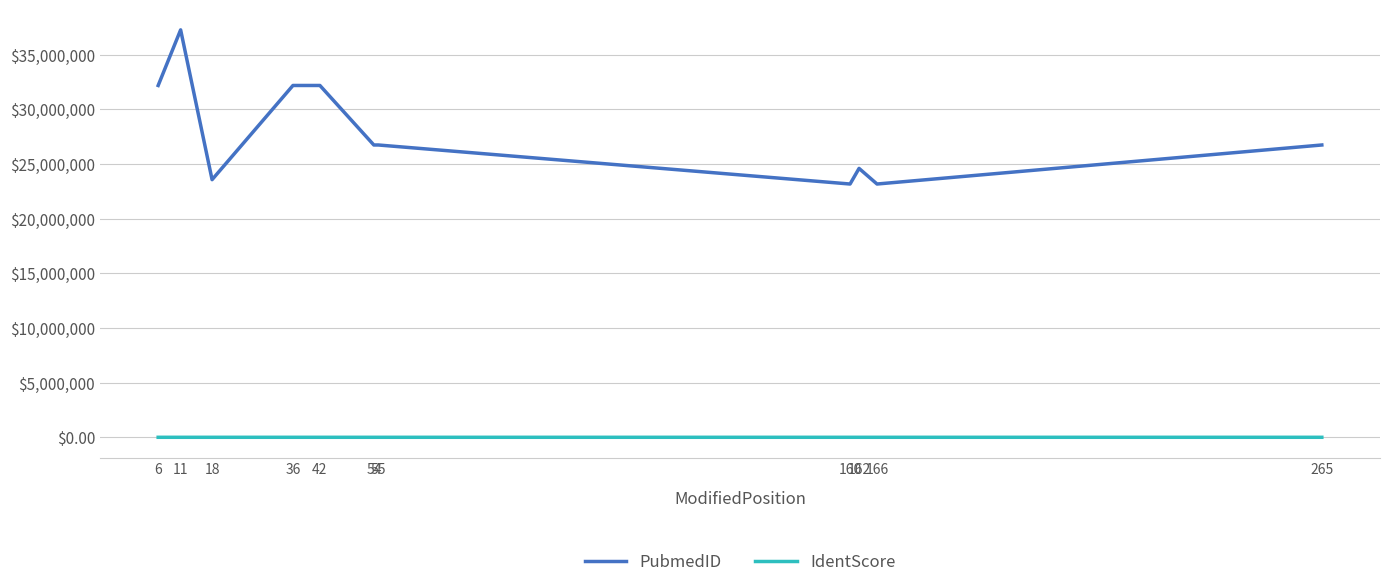

What is the spread (max minus min) of values at 160?

23172769.5